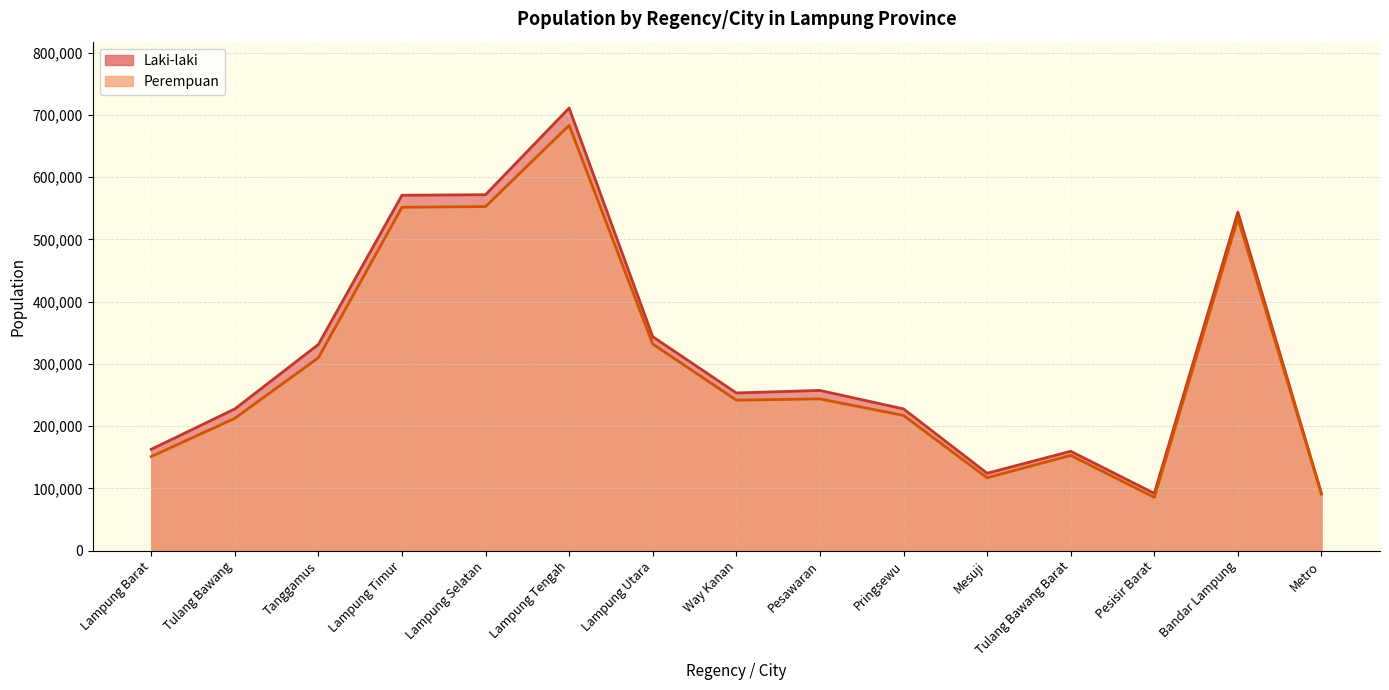

At which category is the sum across all series the highest?

Lampung Tengah